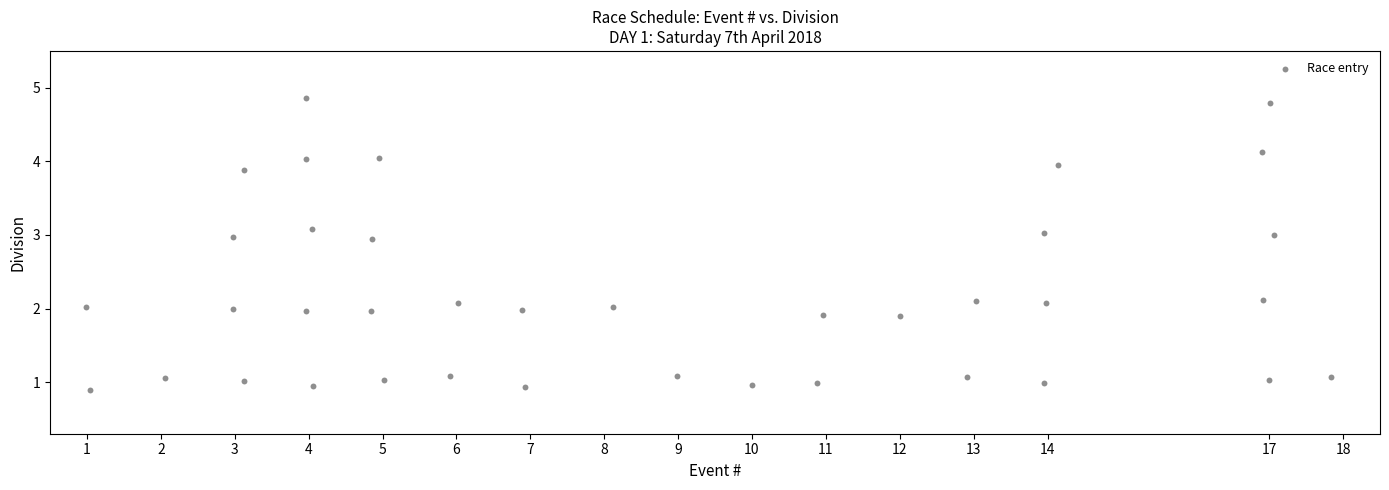

What is the range of X values (max minus min)?

16.9